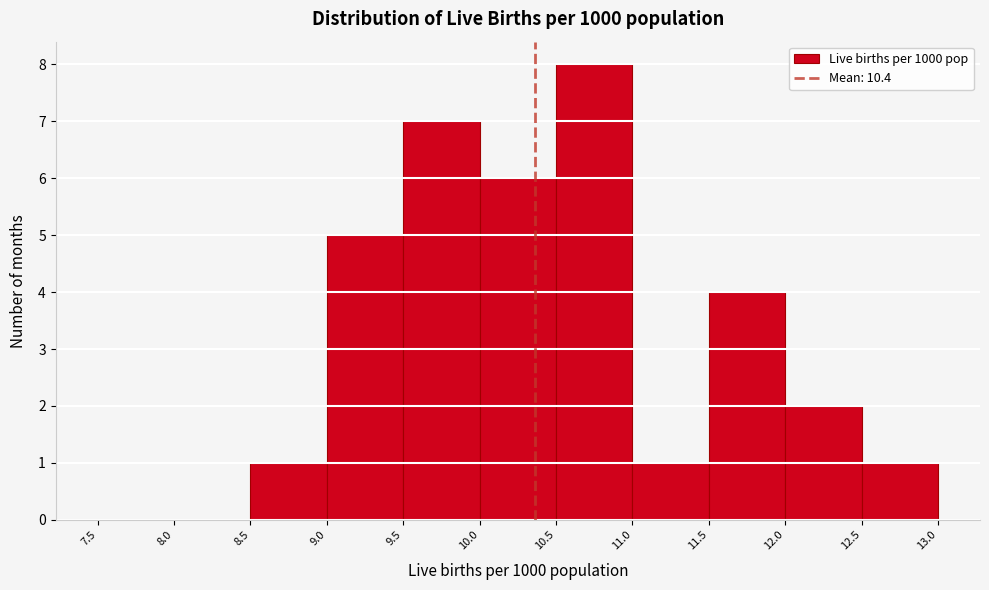

What is the height of the bar covering 12.0 to 12.5 on the x-axis? The values are not printed on the chart, so give them approximately, as read against the axis.

2